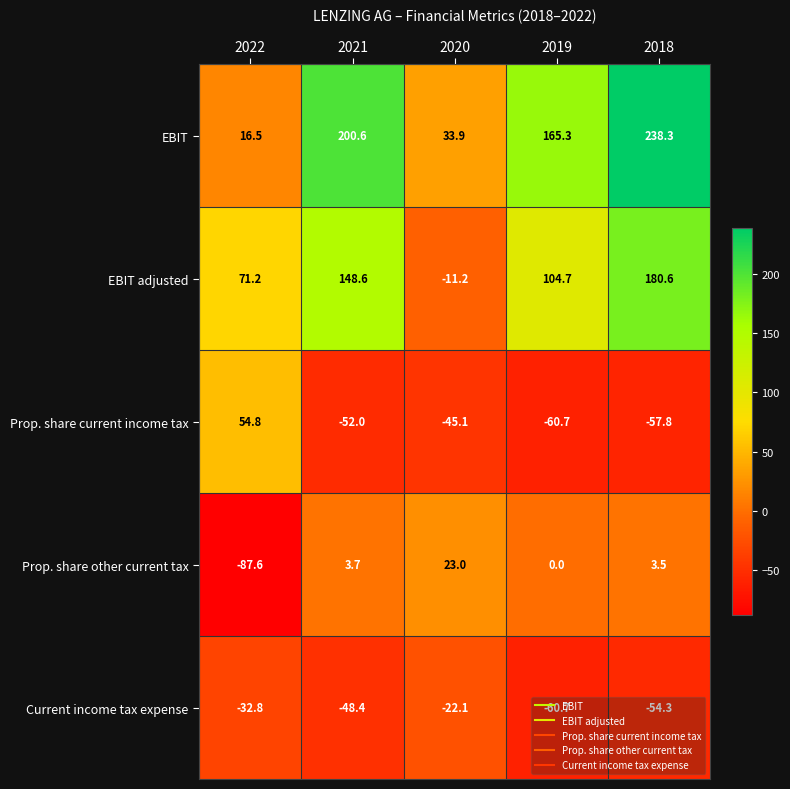

Count the number of data series in this chart.

5